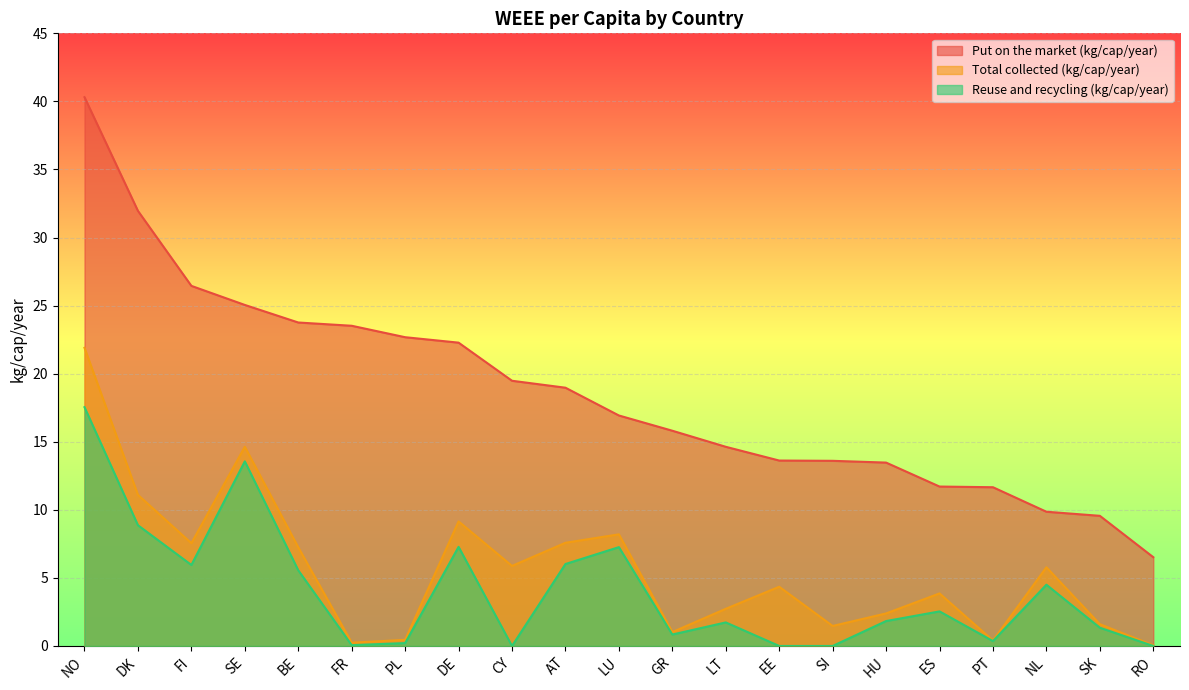

Rank the series at GR from highest to lowest value.

Put on the market (kg/cap/year), Total collected (kg/cap/year), Reuse and recycling (kg/cap/year)